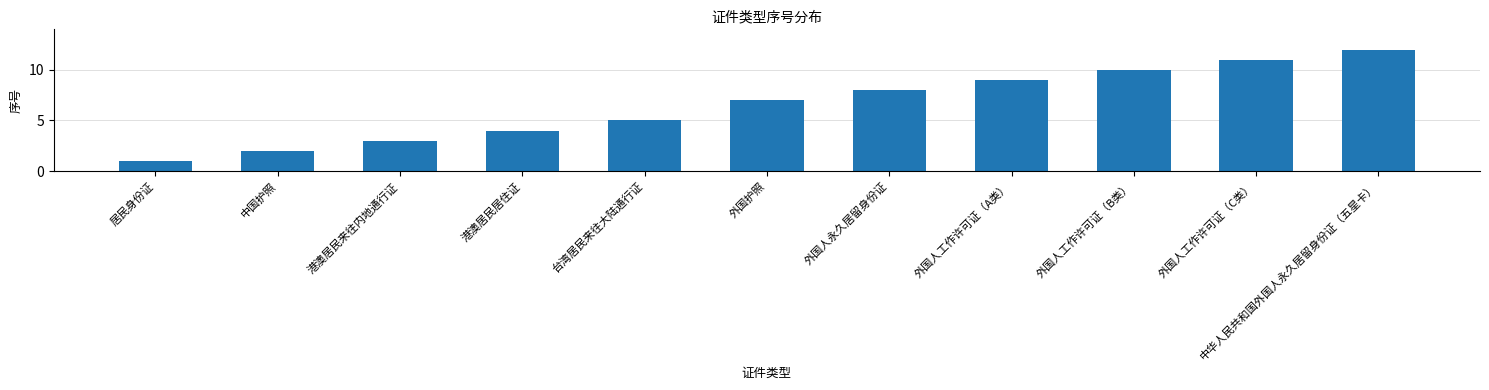

What is the difference between the second highest and second lowest values?

9